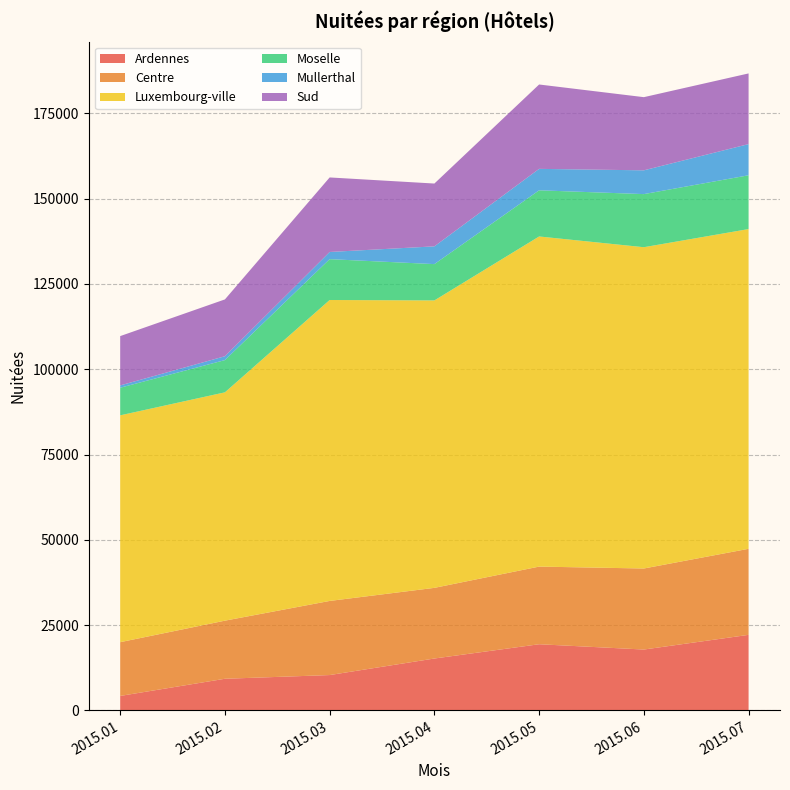

Reading left to right, transcribe all the data shown in this chart.

Ardennes: 2015.01=4243	2015.02=9274	2015.03=10362	2015.04=15212	2015.05=19395	2015.06=17841	2015.07=22148
Centre: 2015.01=15758	2015.02=17032	2015.03=21724	2015.04=20709	2015.05=22756	2015.06=23753	2015.07=25218
Luxembourg-ville: 2015.01=66484	2015.02=66923	2015.03=88203	2015.04=84246	2015.05=96760	2015.06=94171	2015.07=93716
Moselle: 2015.01=8093	2015.02=9448	2015.03=11975	2015.04=10642	2015.05=13531	2015.06=15564	2015.07=15765
Mullerthal: 2015.01=677	2015.02=1133	2015.03=2102	2015.04=5206	2015.05=6284	2015.06=6968	2015.07=9139
Sud: 2015.01=14454	2015.02=16656	2015.03=21845	2015.04=18410	2015.05=24730	2015.06=21445	2015.07=20713